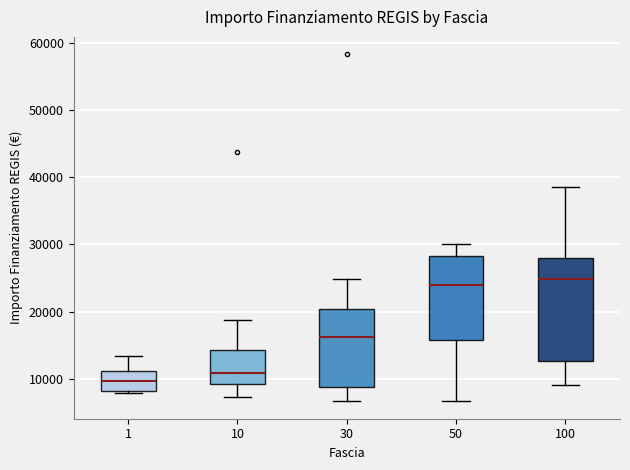

Which box has the lowest median line?

1